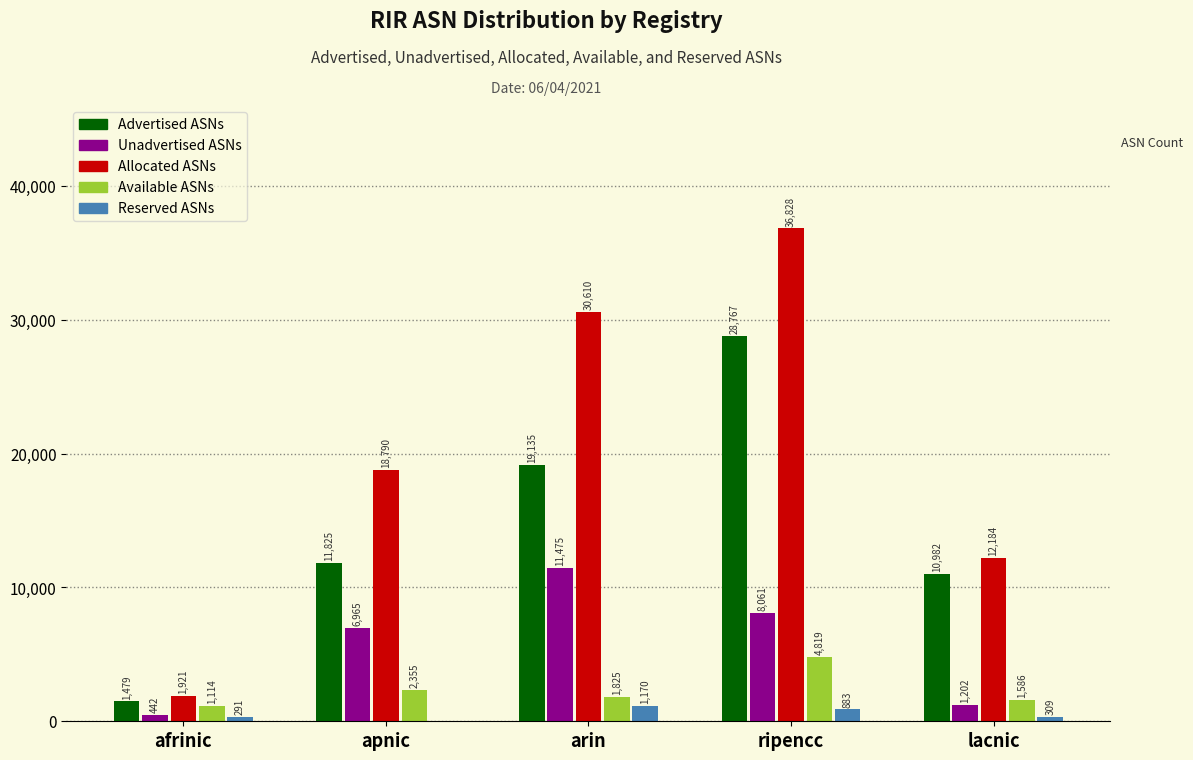

Does the chart contain stacked bars?

No